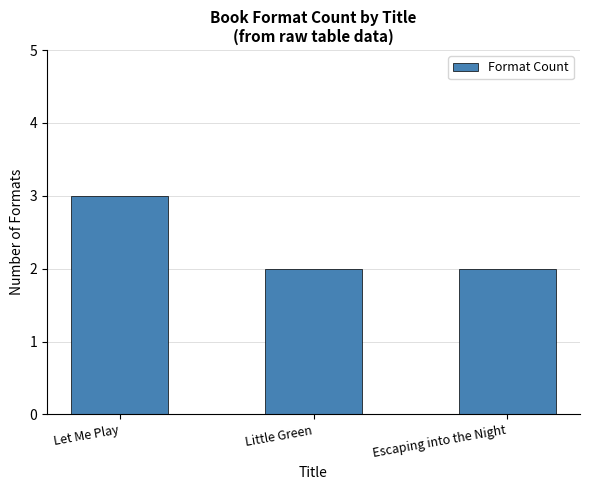

Approximately how many times larger is the value at Escaping into the Night compared to Let Me Play?

0.7